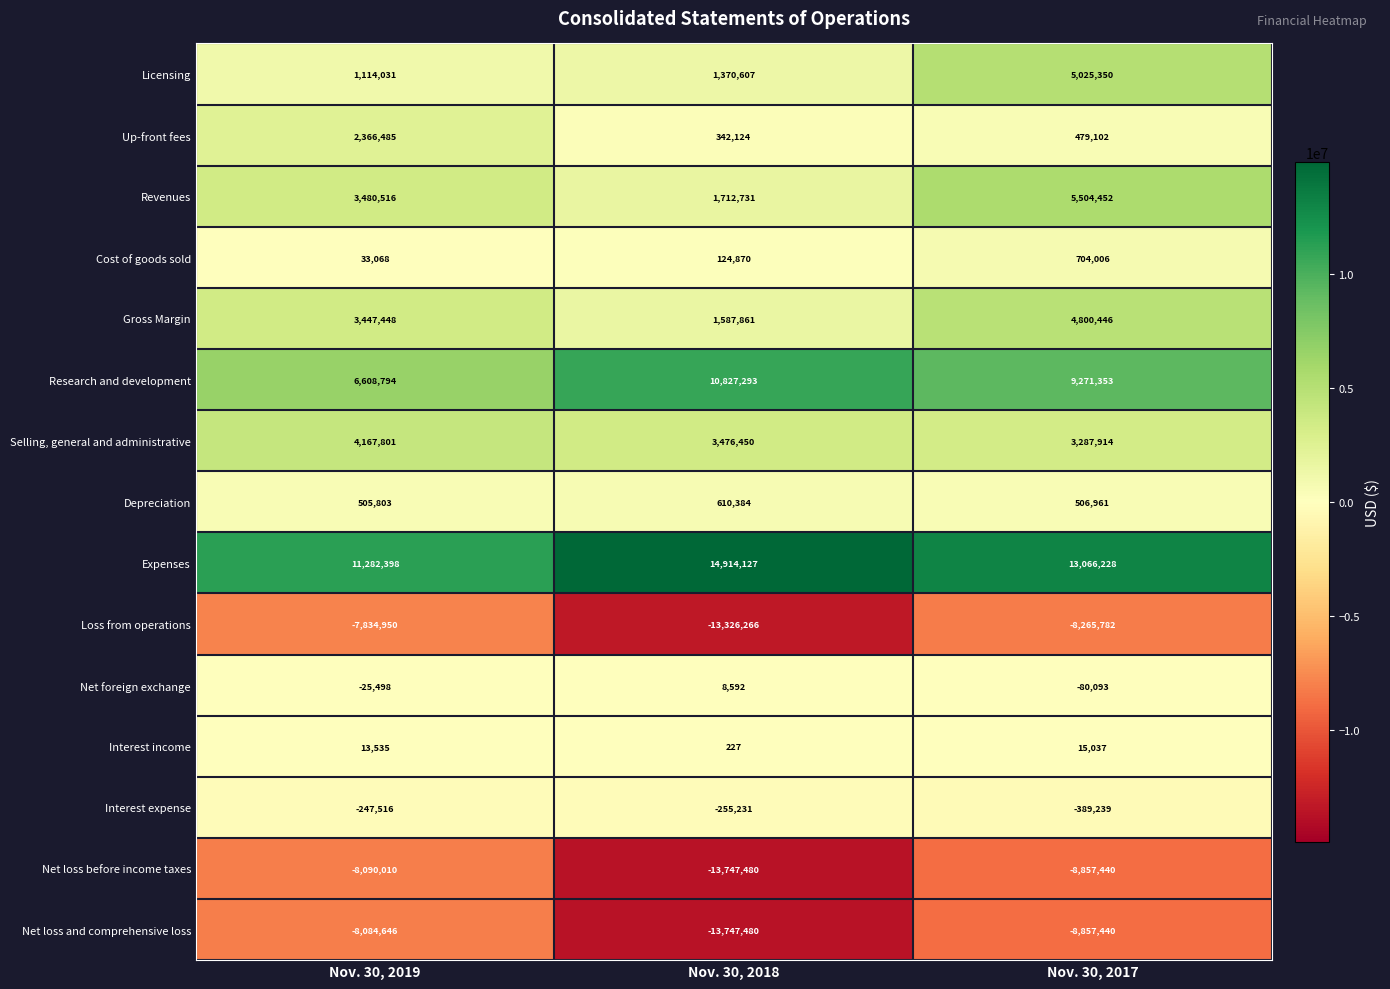

Which series has the largest total across all categories?

Expenses